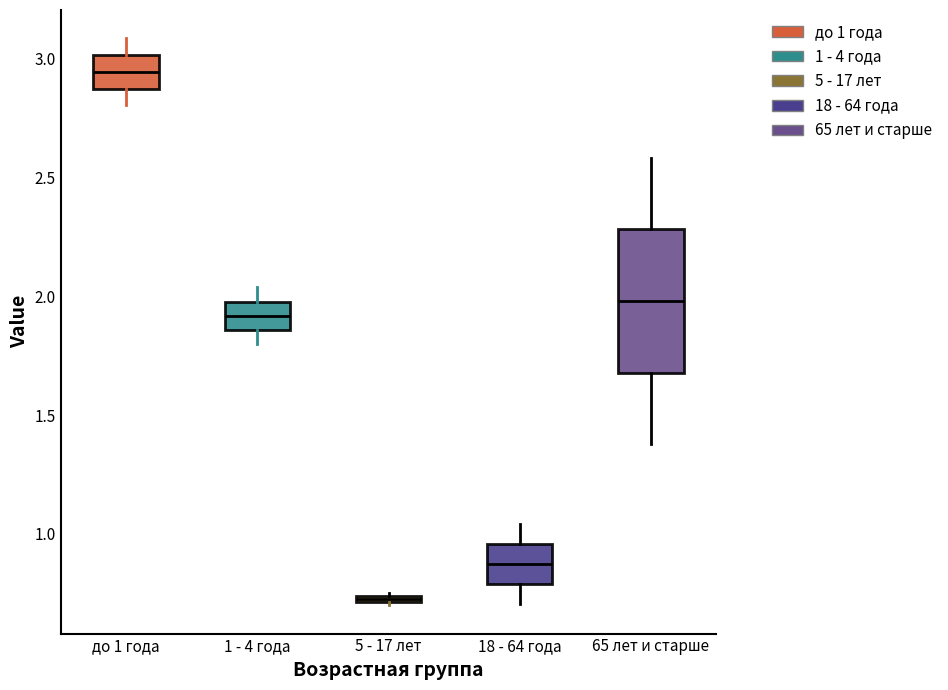

Which box's median line is the lowest?

5 - 17 лет